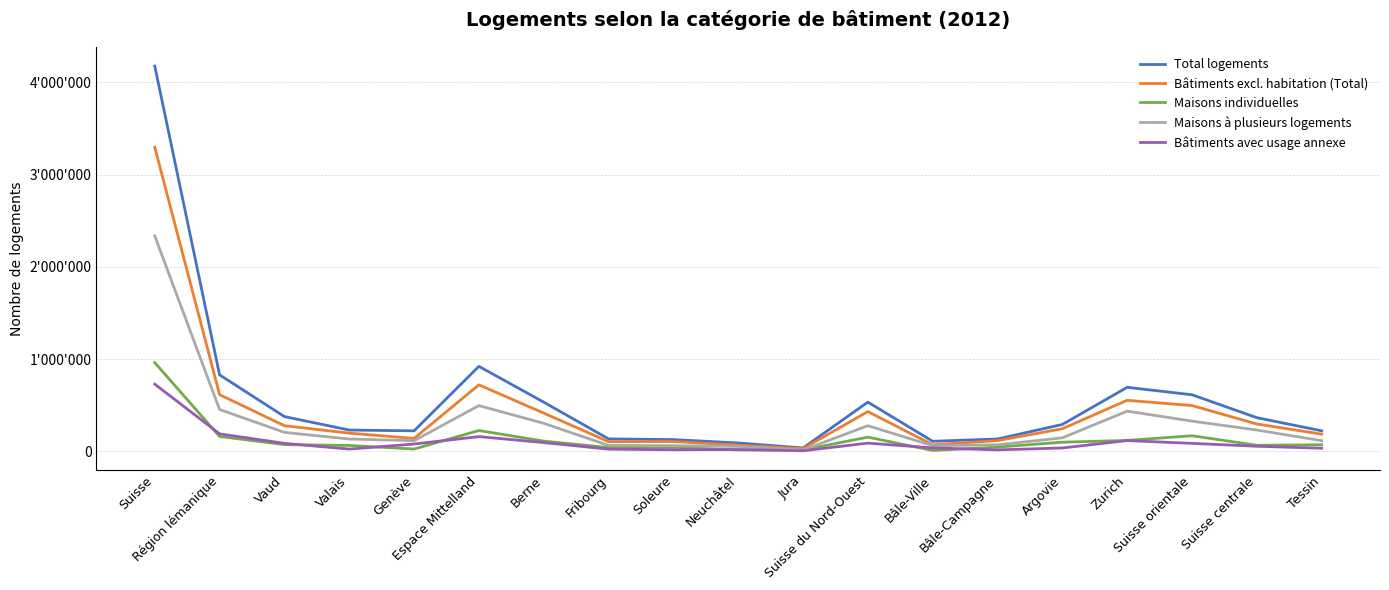

What is the approximate value of Maisons à plusieurs logements at Zurich, to the nearest 10?

435350